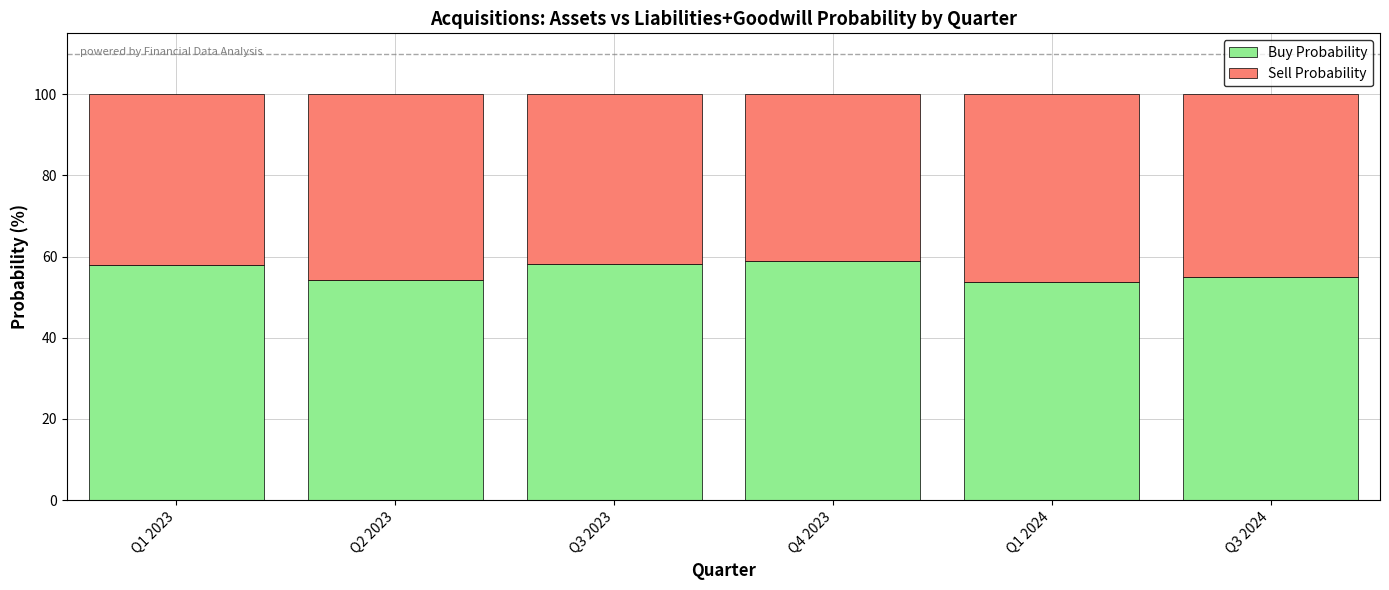

What is the lowest value of the Buy Probability series?

53.7